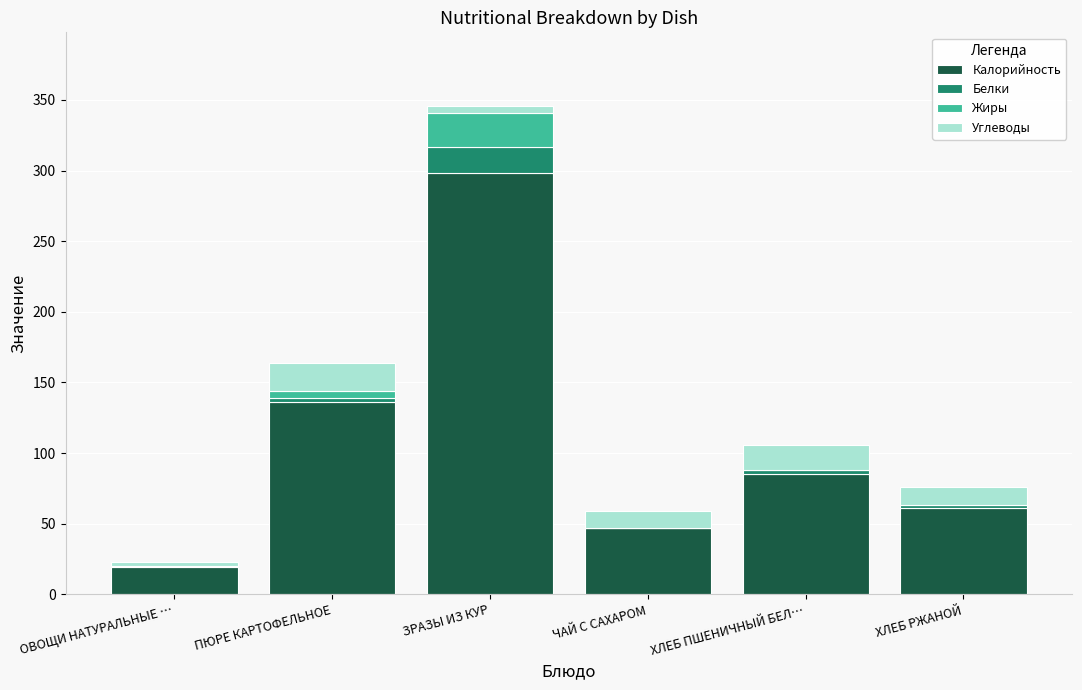

What is the total value across all series at ЧАЙ С САХАРОМ?

59